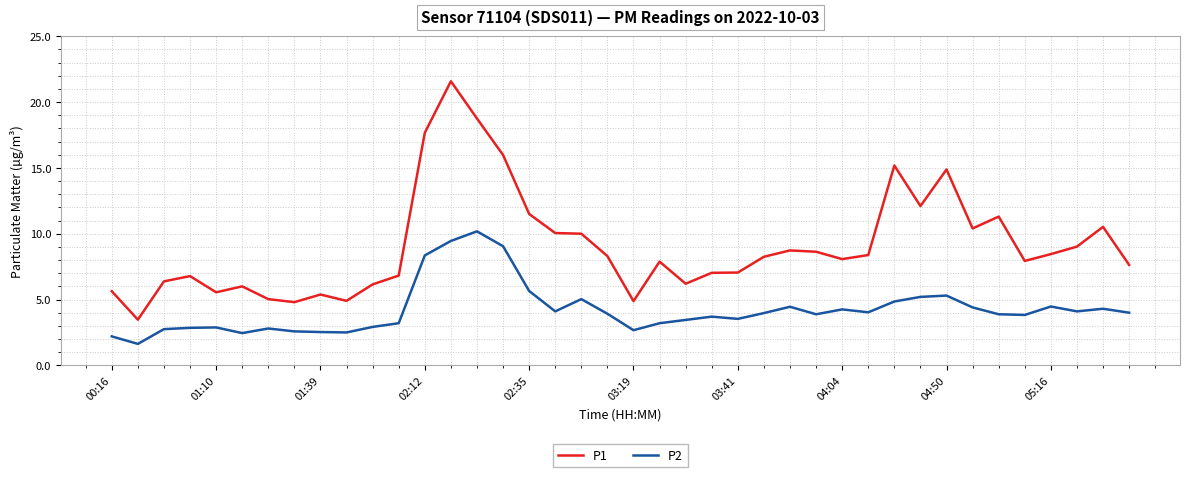

Which series has the largest total across all categories?

P1